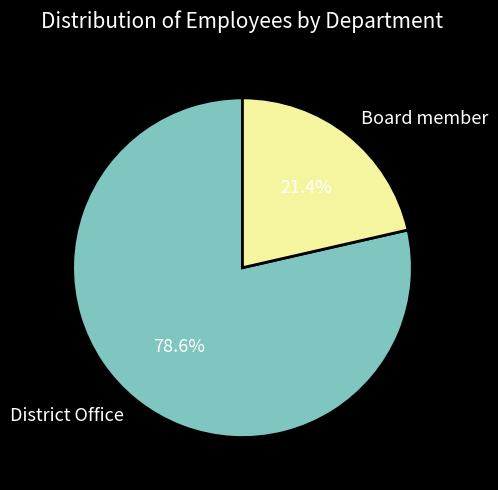

What percentage is the Board member slice, to the nearest percent?

21%